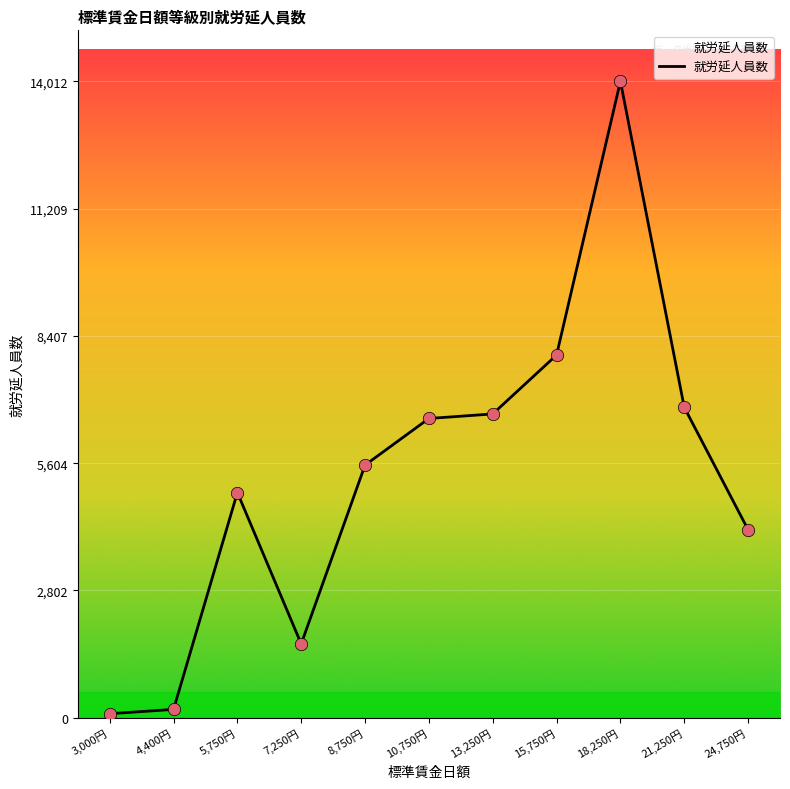

What is the ratio of the value at 13,250円 to the value at 3,000円?

75.1